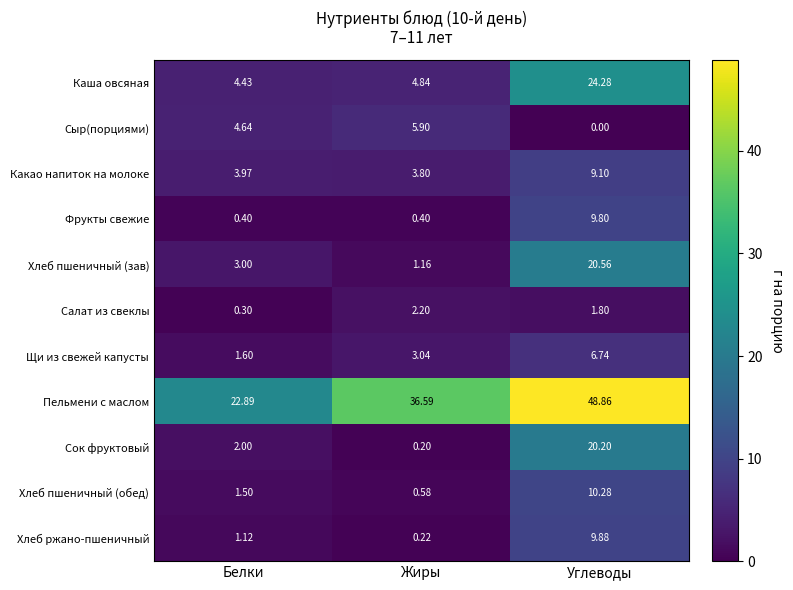

Which series has the largest total across all categories?

Пельмени с маслом